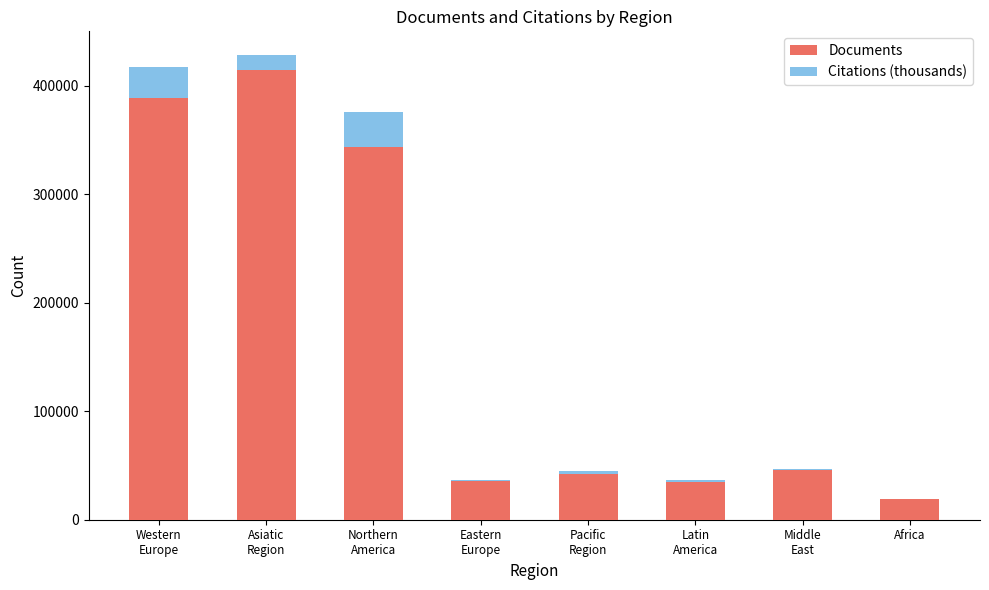

What is the sum of all Documents values?

1323378.0